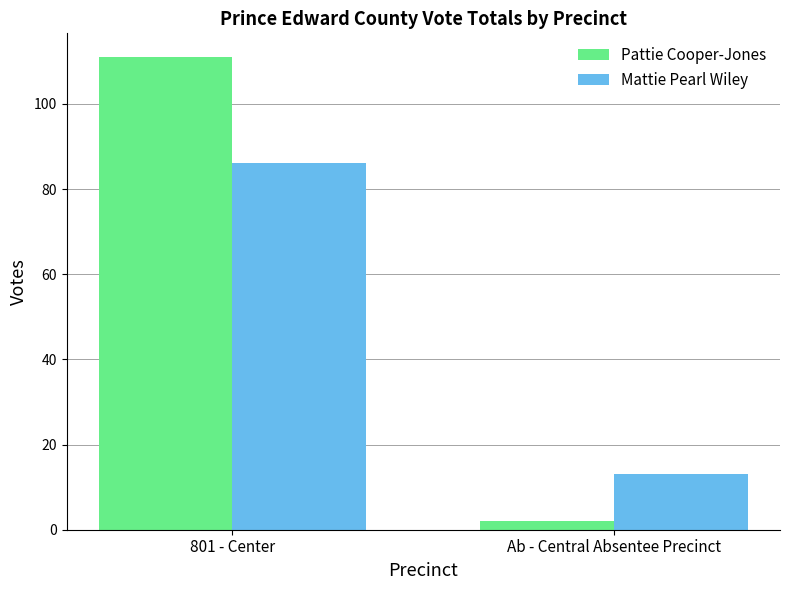

What value does the Mattie Pearl Wiley series have at Ab - Central Absentee Precinct, to the nearest 10?

10